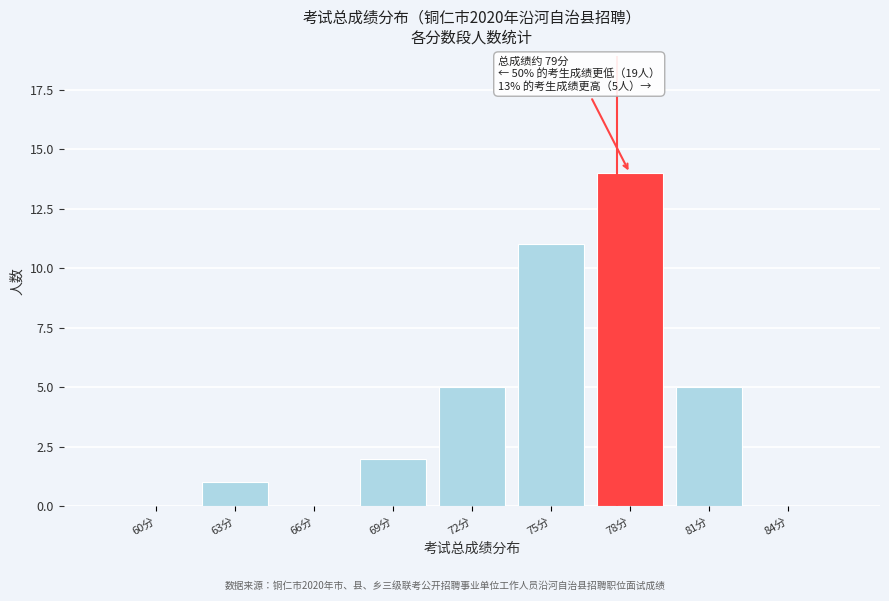

Reading left to right, what are all the values shown in this chart?

60分=0	63分=1	66分=0	69分=2	72分=5	75分=11	78分=14	81分=5	84分=0